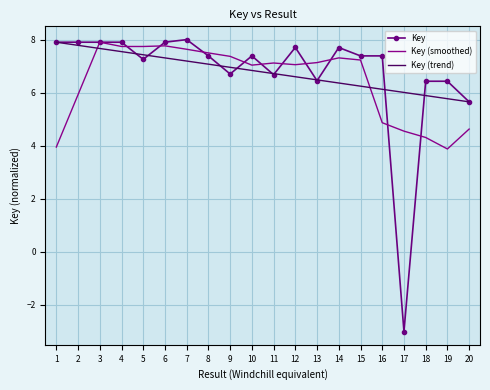

At how many categories does at least one series exceed 7?

16